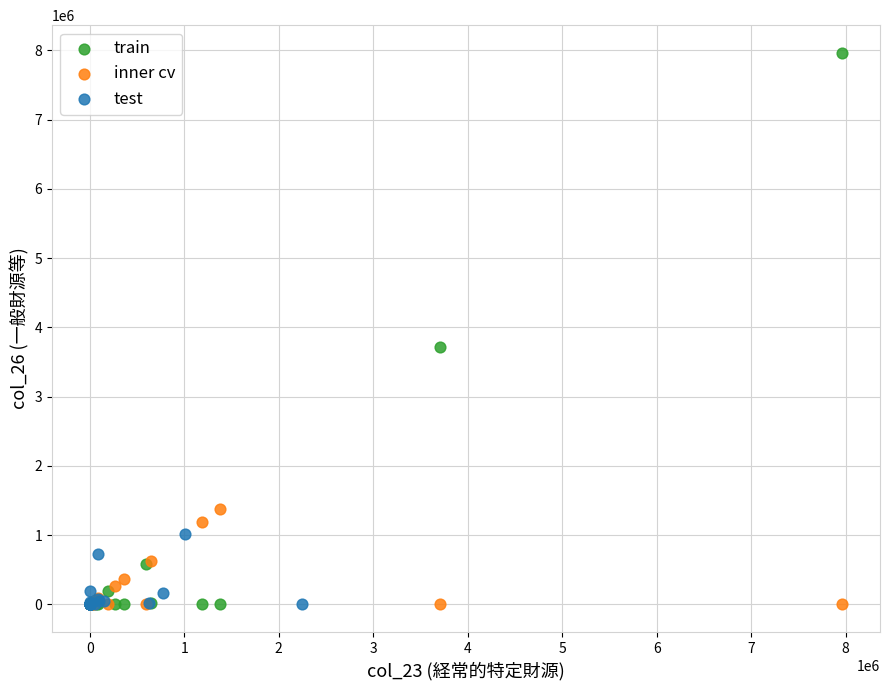

Which series has the largest Y range (max minus min)?

train